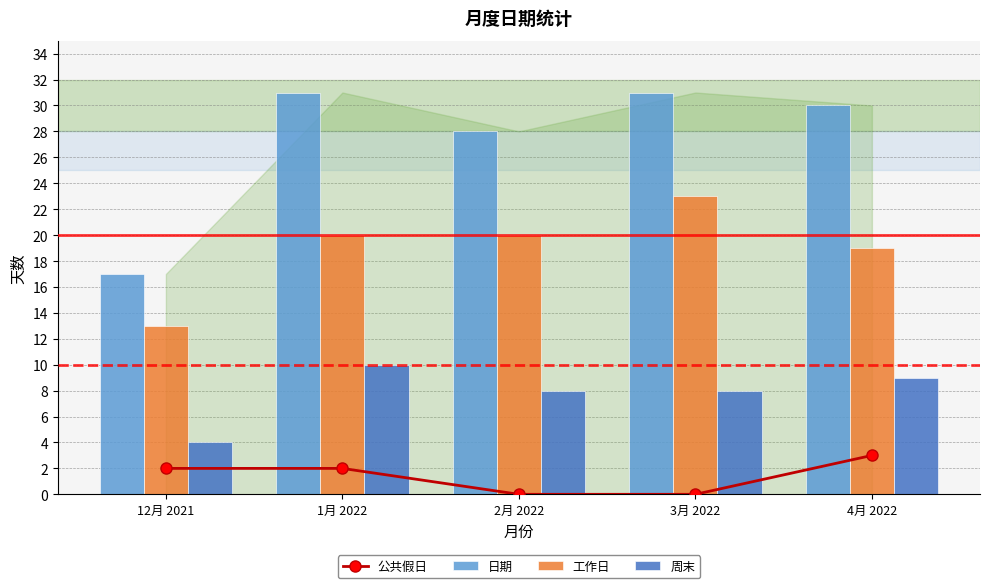

Rank the categories by 日期 value from highest to lowest.

1月 2022, 3月 2022, 4月 2022, 2月 2022, 12月 2021